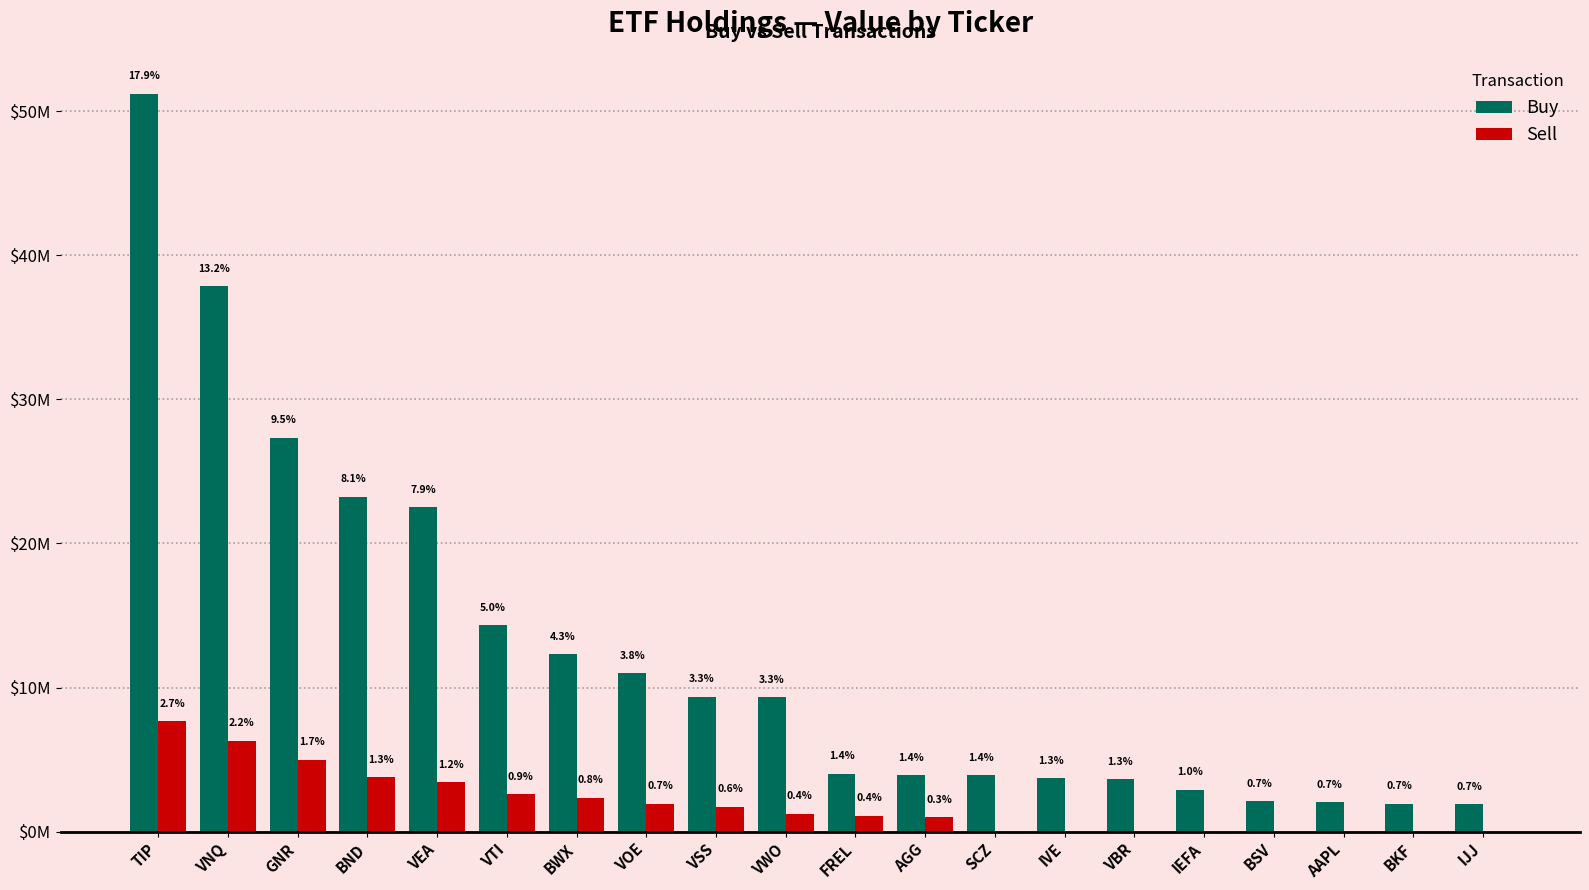

At which label does Sell first exceed 1239000?

TIP